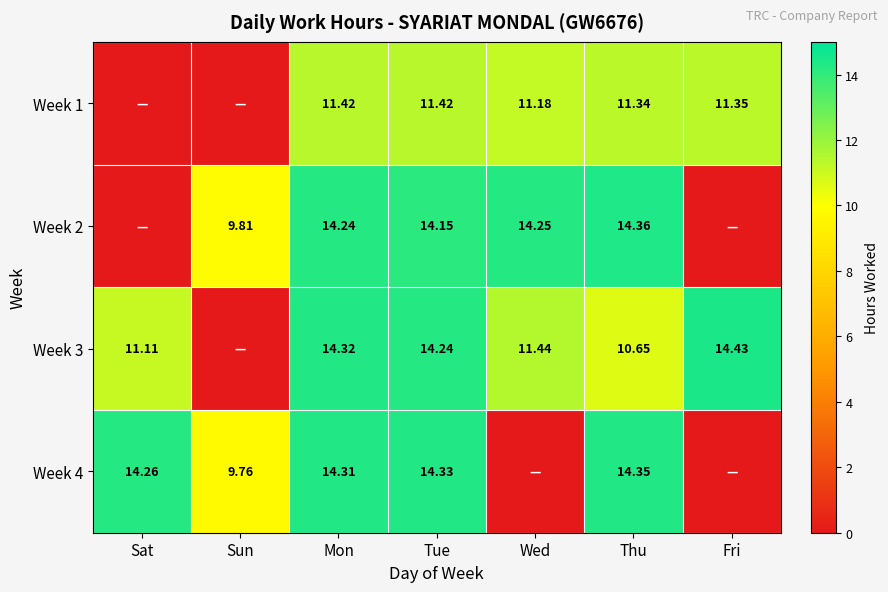

Which label corresponds to the largest value in the chart?

Fri